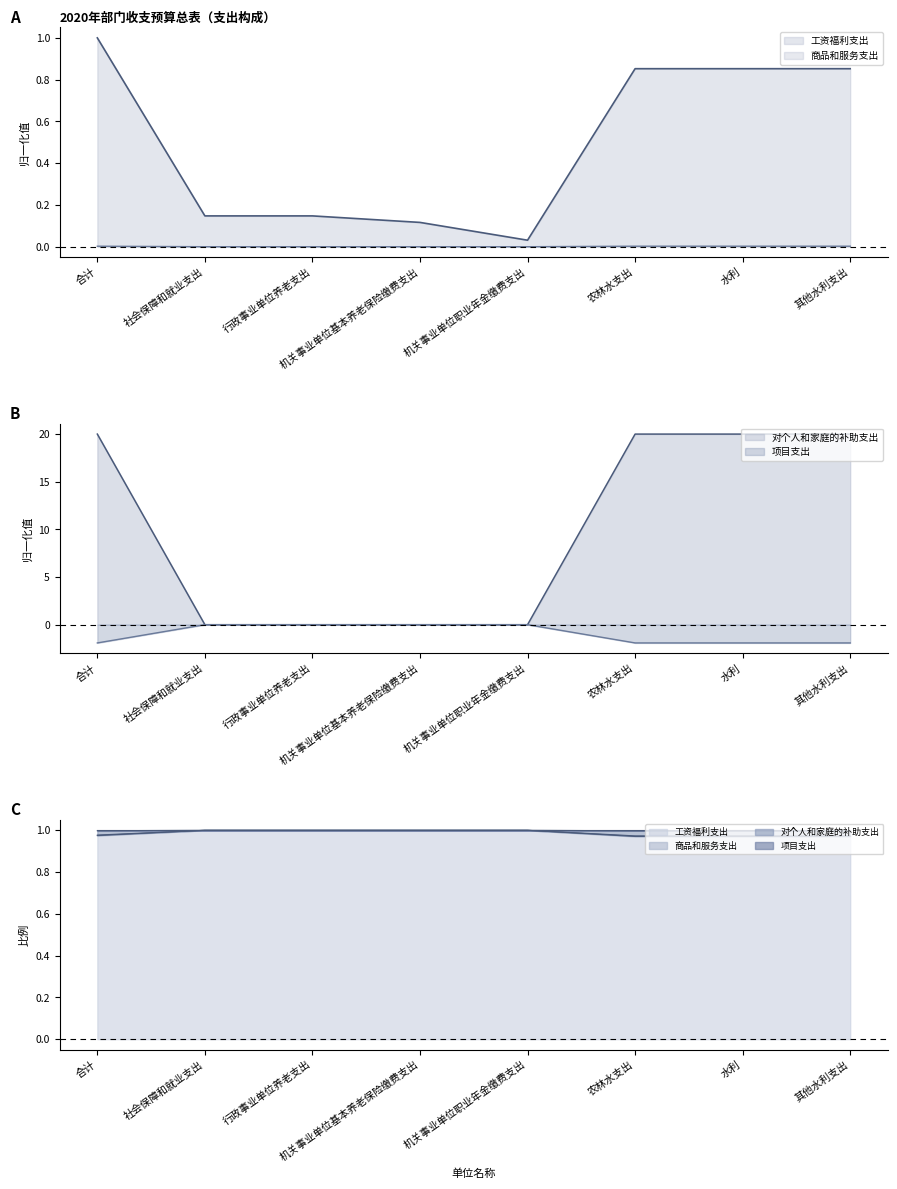

True or false: 商品和服务支出 has more than 0 points higher than both neighbors.

False